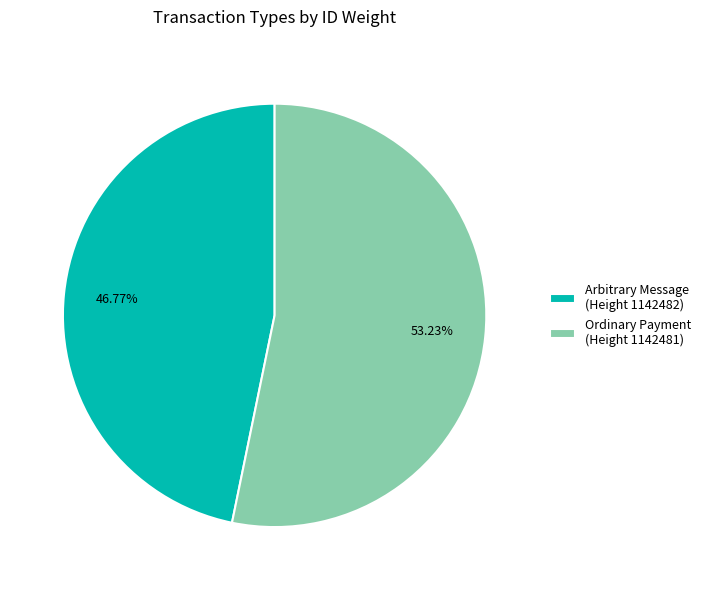

Do Arbitrary Message (Height 1142482) and Ordinary Payment (Height 1142481) together represent more than half of the pie?

Yes